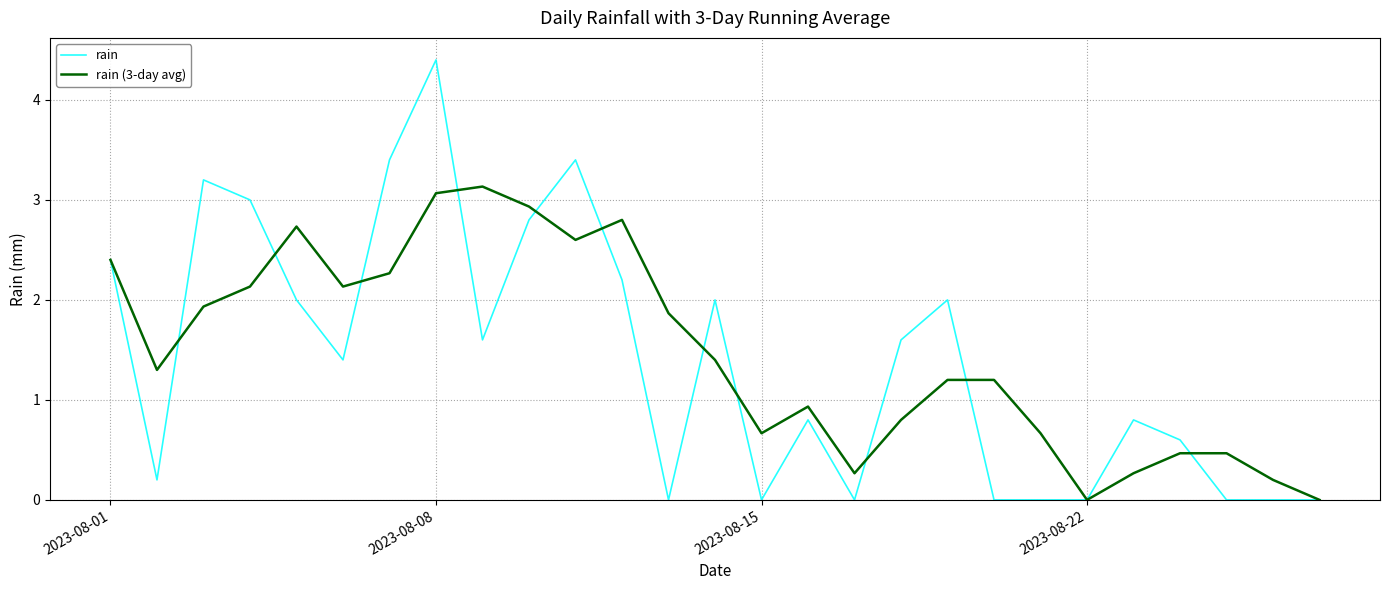

What is the difference between the maximum and minimum values in the rain (3-day avg) series?

3.1